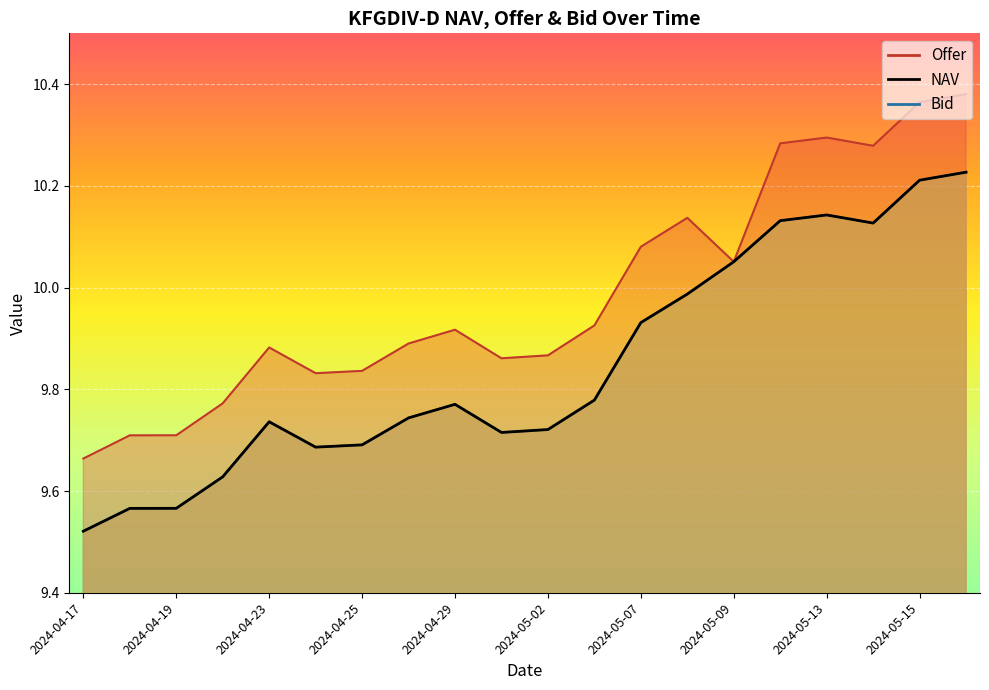

Count the number of data series in this chart.

3